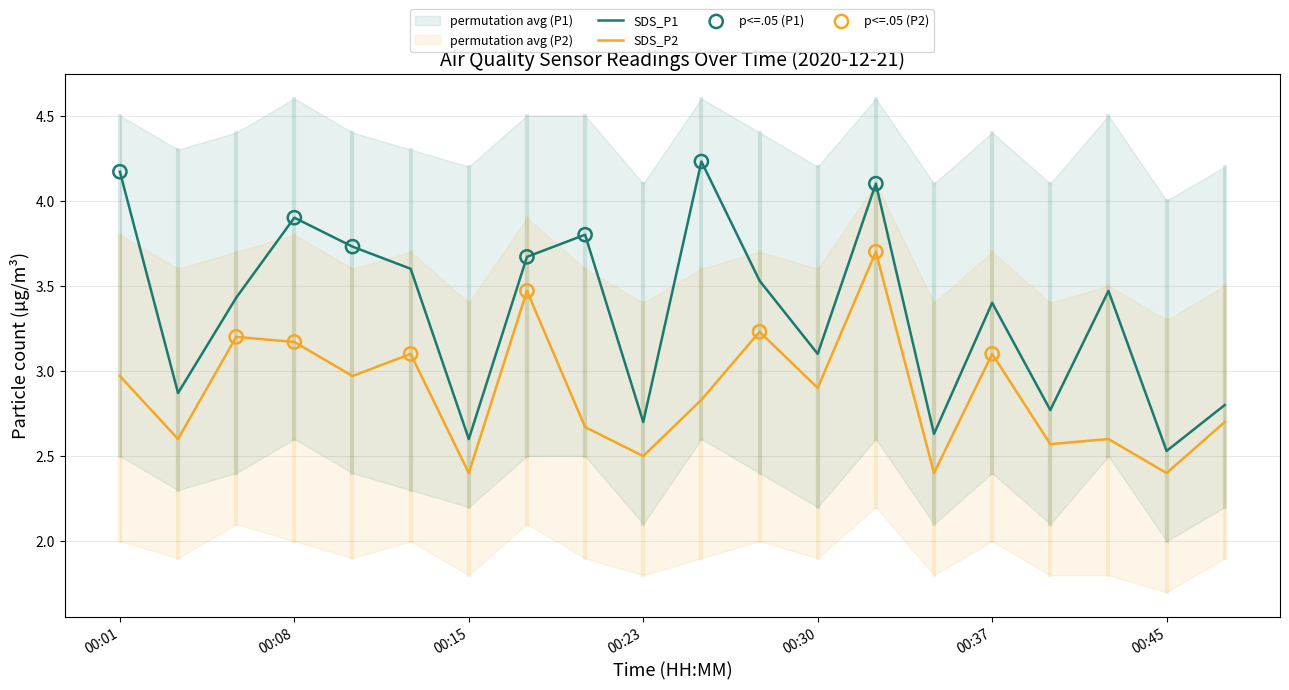

True or false: SDS_P2 and SDS_P1 intersect in this chart.

False